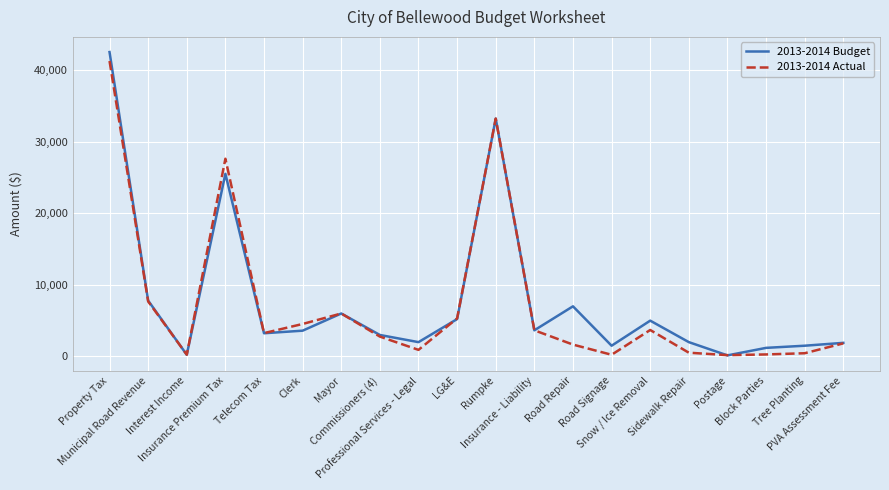

True or false: 2013-2014 Actual and 2013-2014 Budget intersect in this chart.

True